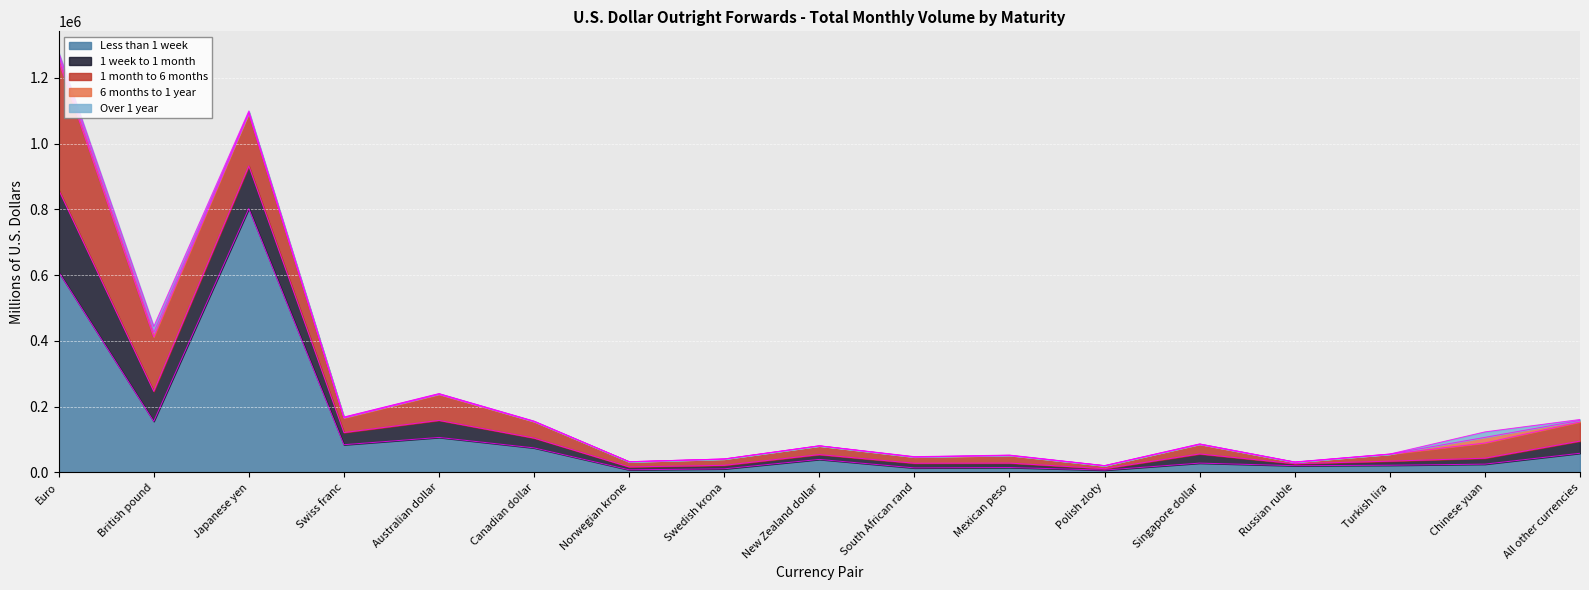

Where do 1 week to 1 month and 1 month to 6 months first cross each other?

Singapore dollar and Russian ruble